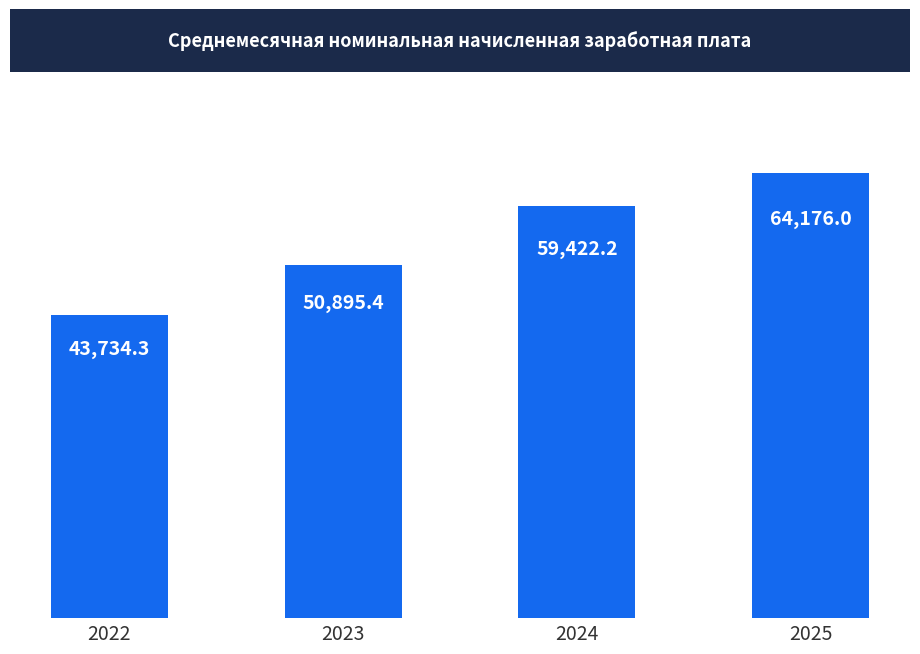

Is it true that the value at 2024 is 59422.2?

True